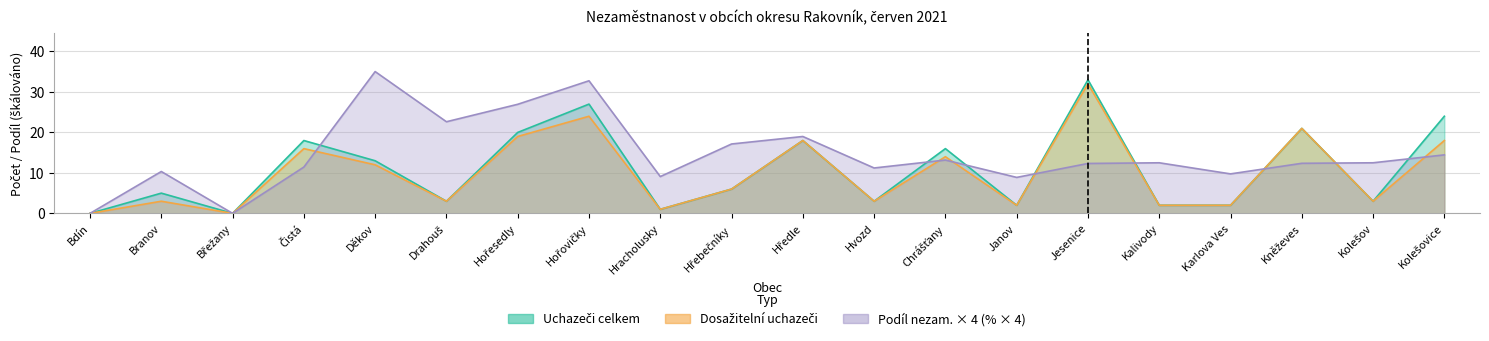

Count the number of data series in this chart.

3